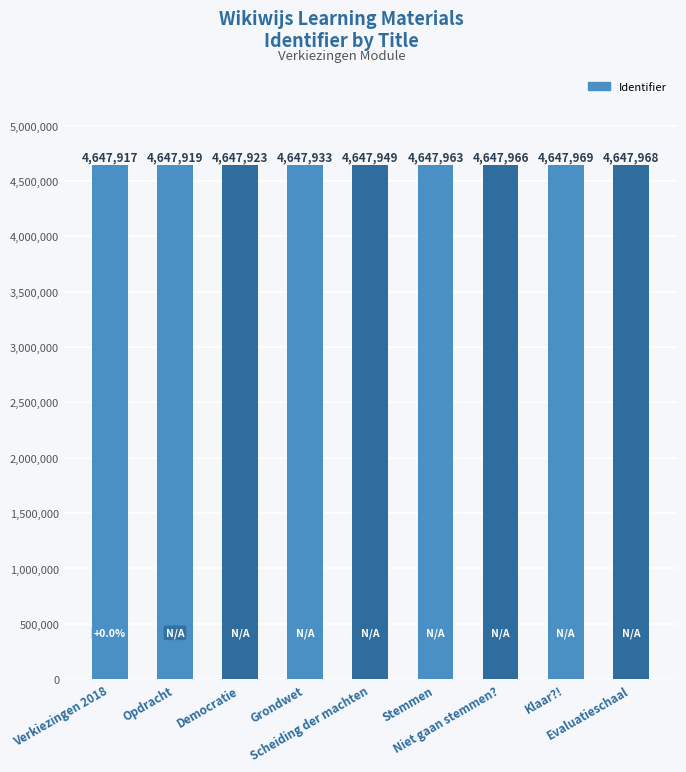

Are the bars horizontal?

No